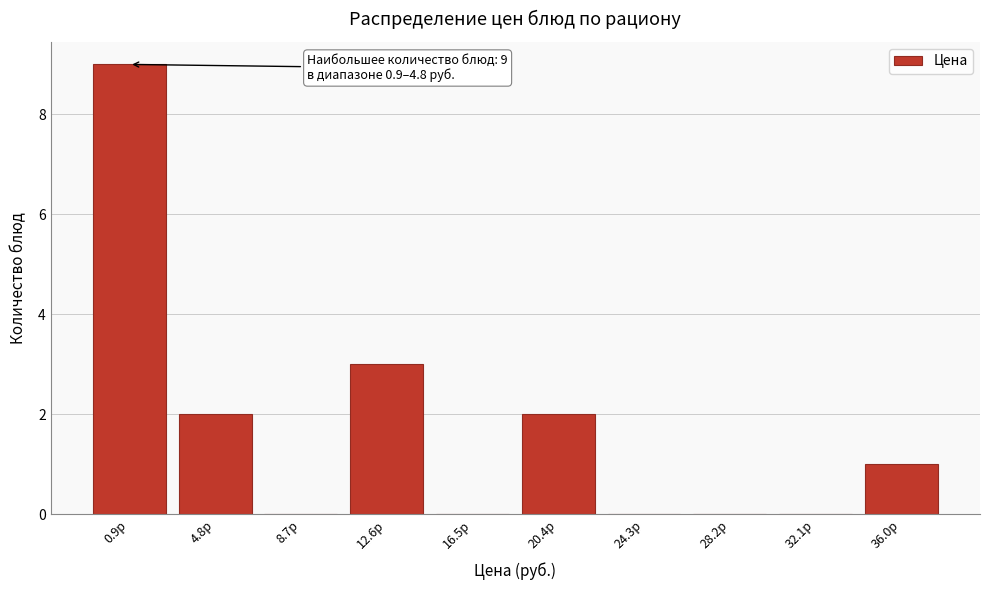

Reading left to right, what are all the values shown in this chart?

0.9р=9	4.8р=2	8.7р=0	12.6р=3	16.5р=0	20.4р=2	24.3р=0	28.2р=0	32.1р=0	36.0р=1